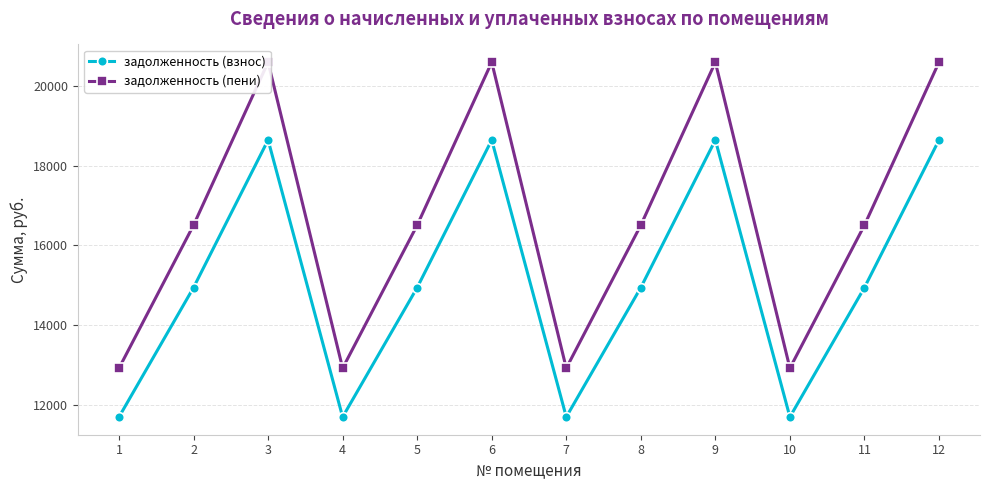

How many interior local valleys does the задолженность (взнос) series have?

3